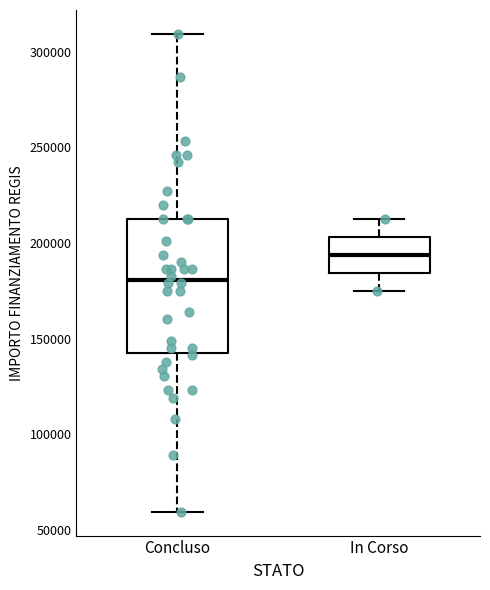

Which box is the tallest, from its lower edge to its upper edge?

Concluso